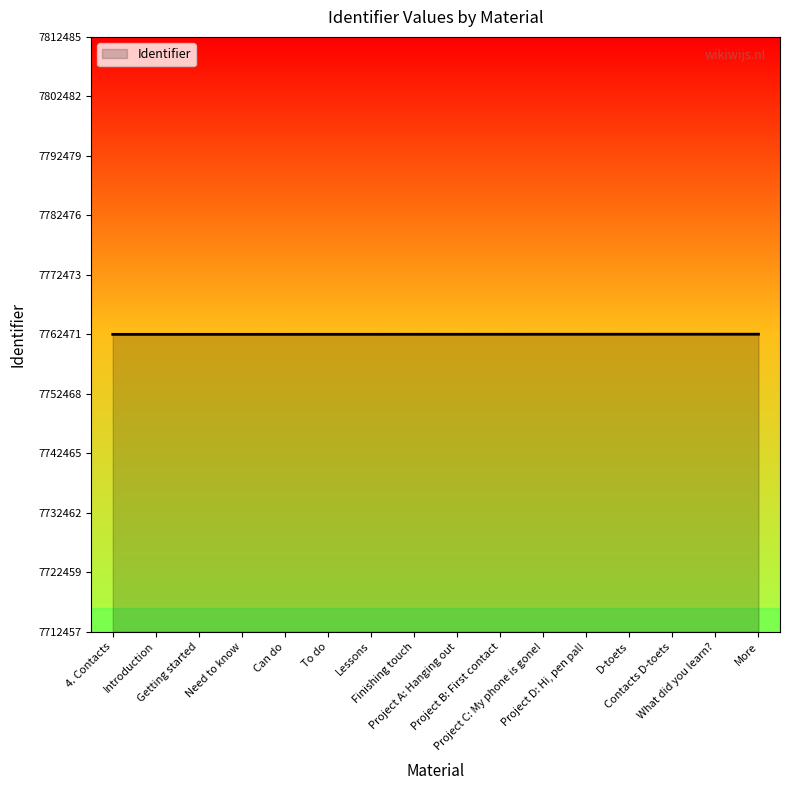

How many values are below 7762472?

8